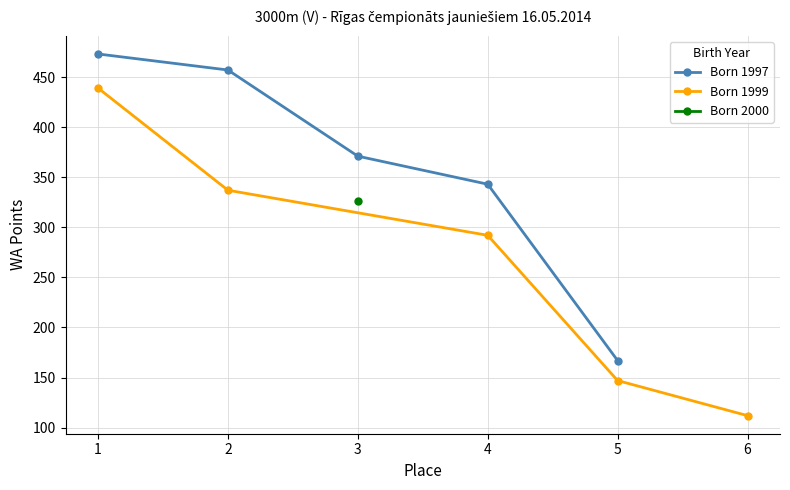

What is the value of the Born 1997 point at the 1st from the left?

473